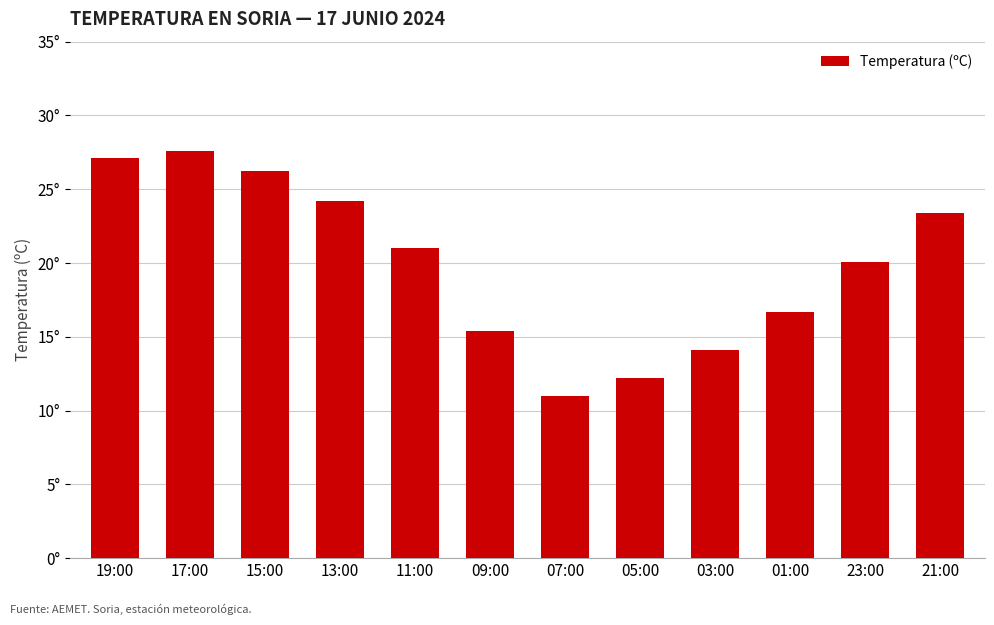

Are the bars horizontal?

No